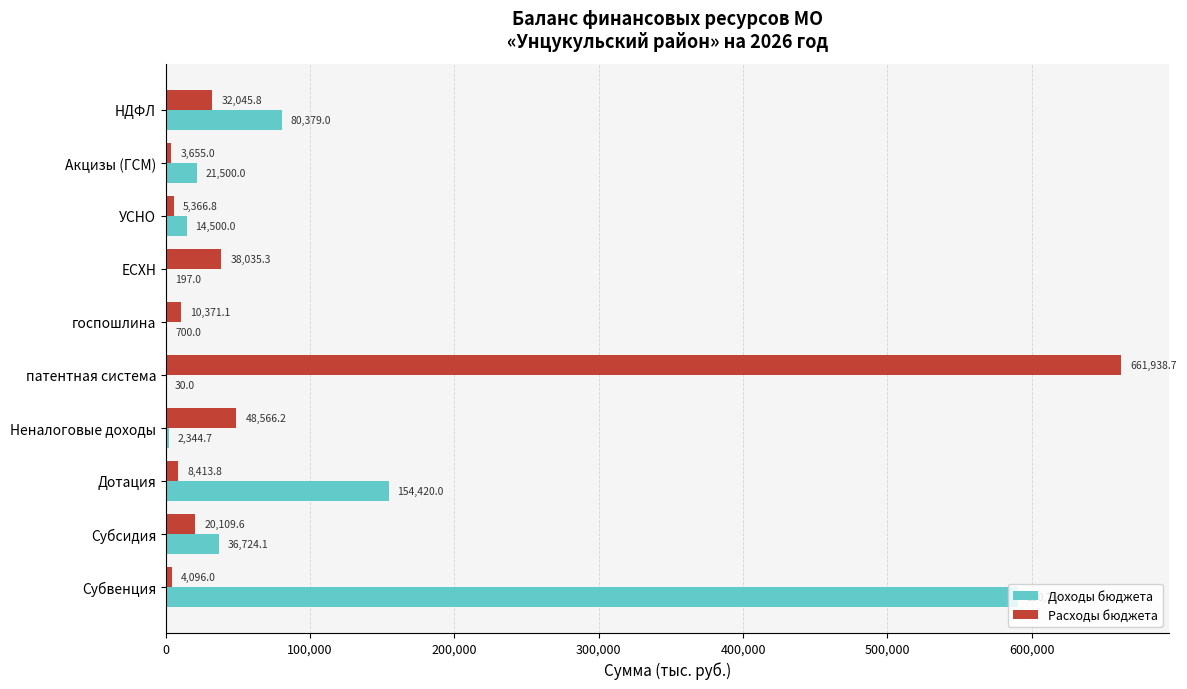

True or false: Доходы бюджета has a value of 590769.2 at Субвенция.

True